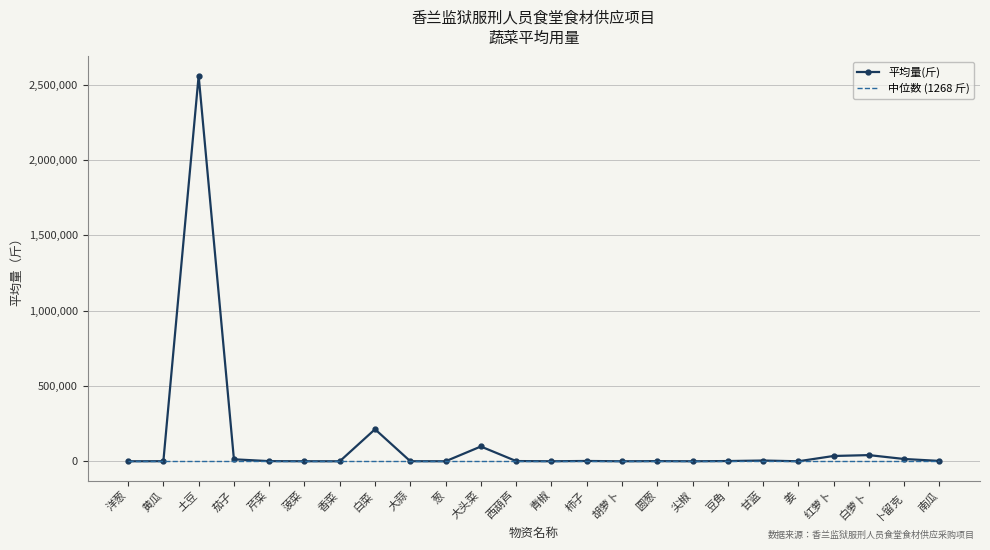

Which category has the highest value across all series?

土豆